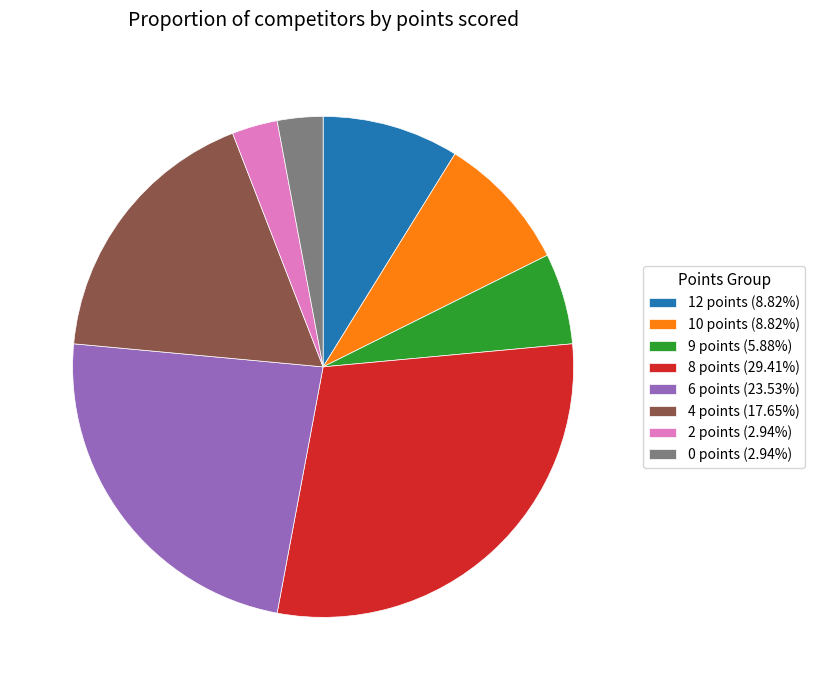

Combined, do 6 points (23.53%) and 2 points (2.94%) account for over 50%?

No